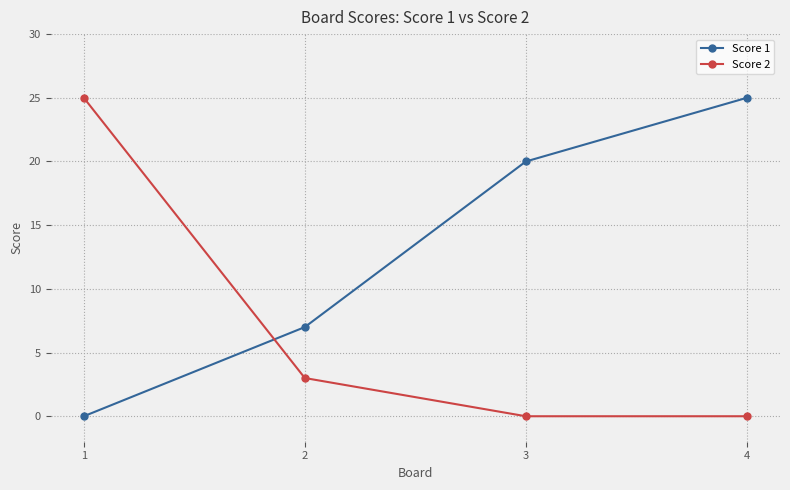

Where do Score 2 and Score 1 first cross each other?

1 and 2